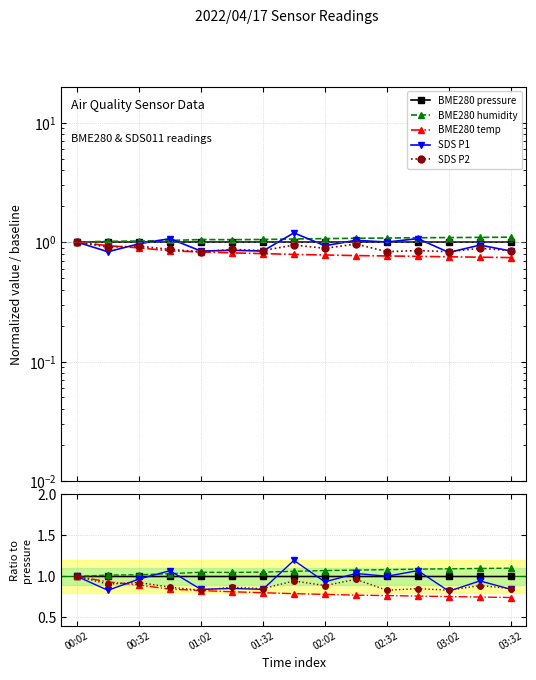

Reading right to left, extract all data points from this chart.

BME280 pressure: 1.0	1.0	1.0	1.0	1.0	1.0	1.0	1.0	1.0	1.0	1.0	1.0	1.0	1.0	1.0
BME280 humidity: 1.1	1.1	1.1	1.1	1.1	1.1	1.1	1.1	1.1	1.0	1.0	1.0	1.0	1.0	1.0
BME280 temp: 0.7	0.7	0.8	0.8	0.8	0.8	0.8	0.8	0.8	0.8	0.8	0.8	0.9	0.9	1.0
SDS P1: 0.8	0.9	0.8	1.1	1.0	1.0	0.9	1.2	0.8	0.9	0.8	1.1	1.0	0.8	1.0
SDS P2: 0.8	0.9	0.8	0.8	0.8	1.0	0.9	0.9	0.8	0.9	0.8	0.9	0.9	0.9	1.0